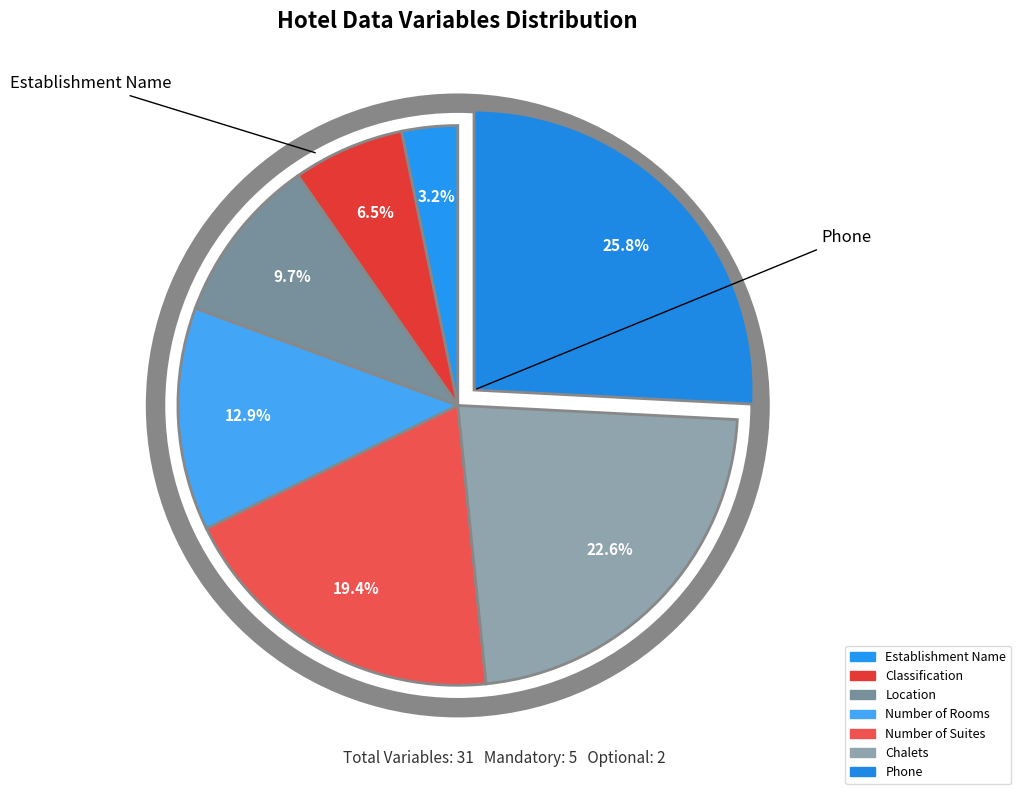

Does Chalets account for over 50% of the chart?

No